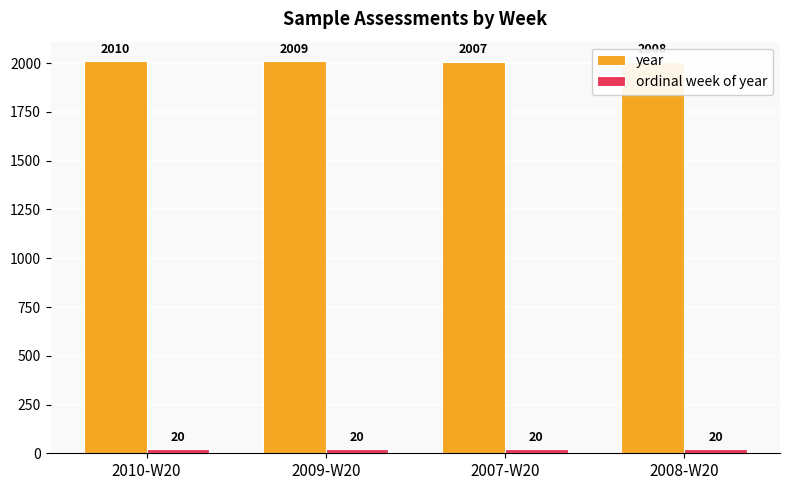

What is the approximate value of year at 2009-W20?

2009